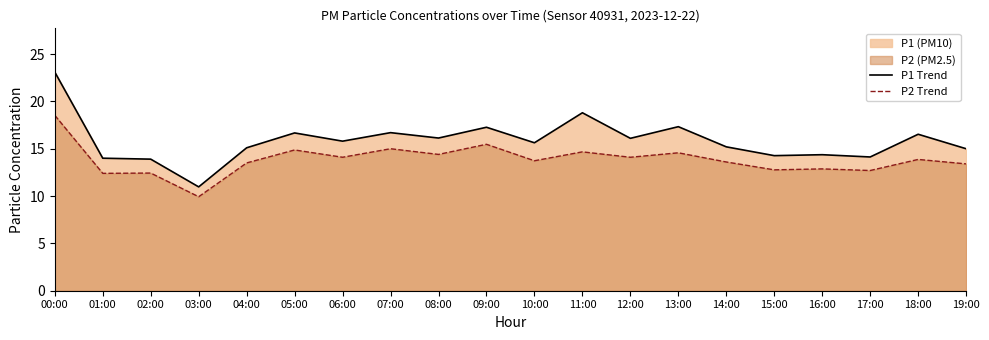

What is the maximum value shown in the chart?

23.1